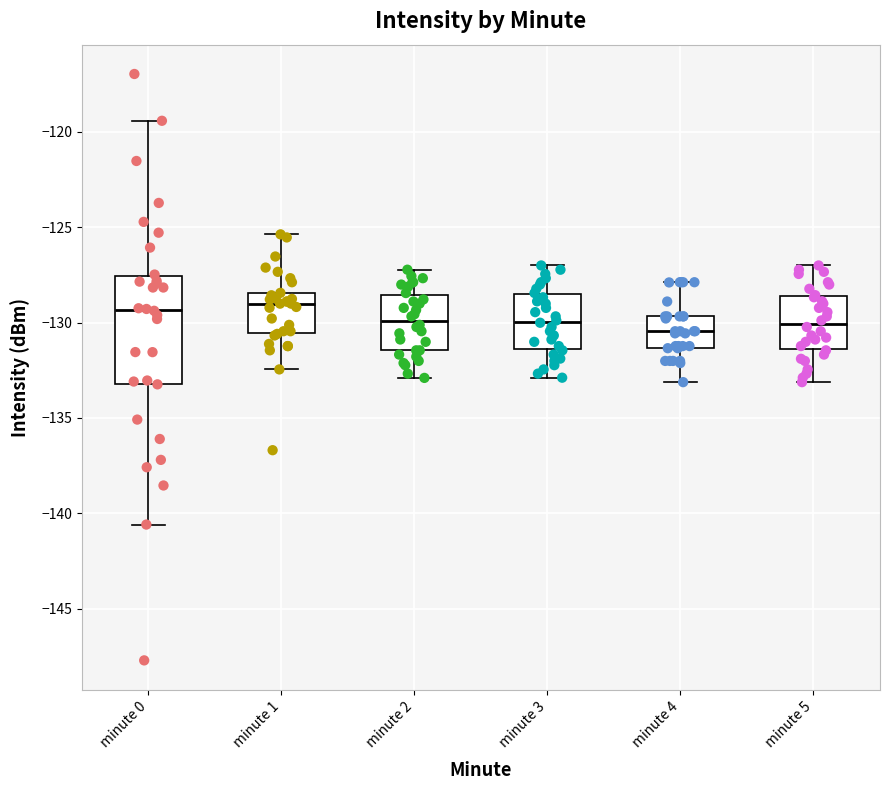

Comparing the boxes themselves (not the whiskers), which one is the tallest?

minute 0